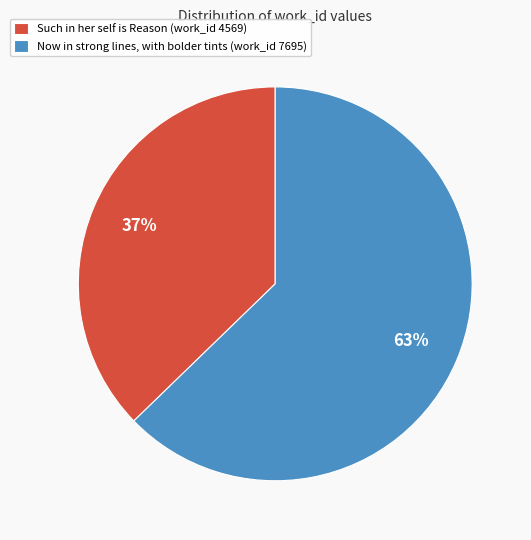

What percentage is the Such in her self is Reason (work_id 4569) slice, to the nearest percent?

37%